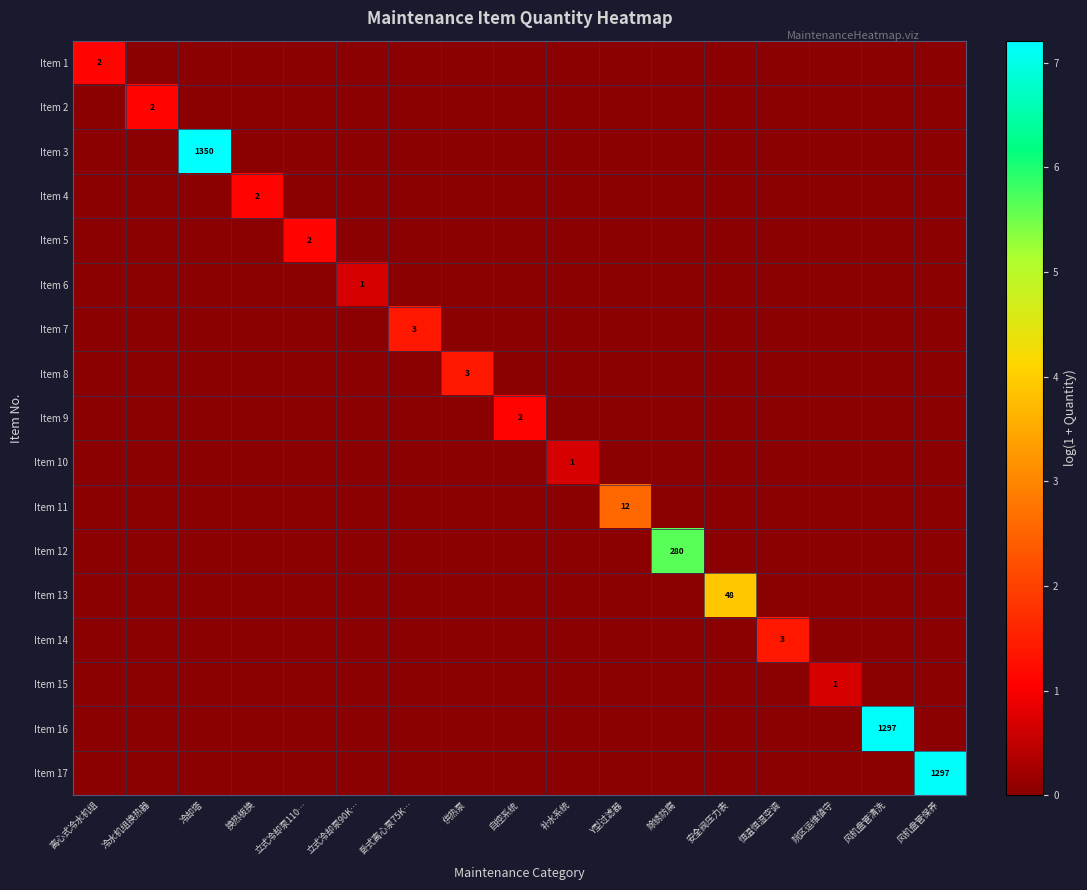

The value of Item 17 at 风机盘管保养 is 561. True or false?

False